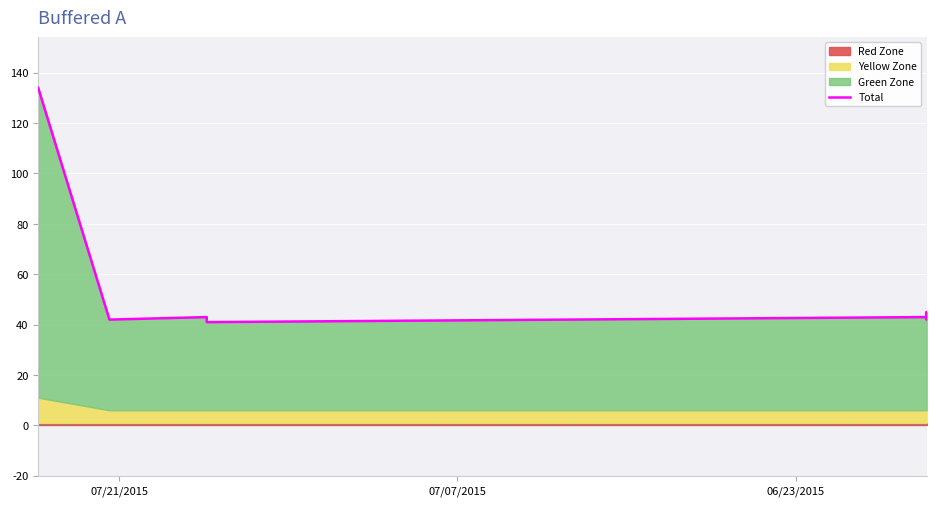

Reading left to right, extract all data points from this chart.

134	42	43	41	43	42	45	44